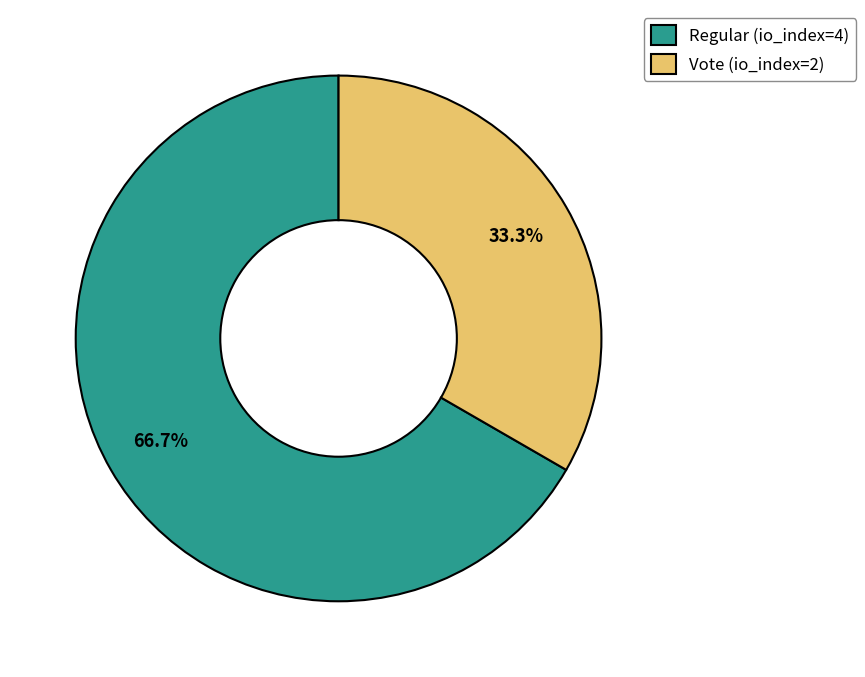

Is it true that Regular (io_index=4) is 61% of the pie?

False